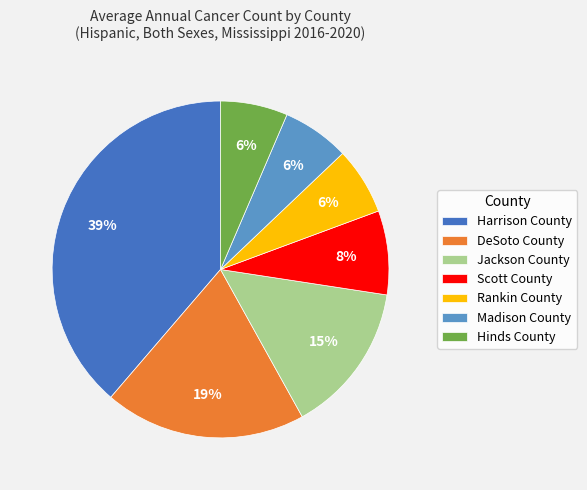

To the nearest percent, what is the difference between the Scott County and Harrison County slice percentages?

31%